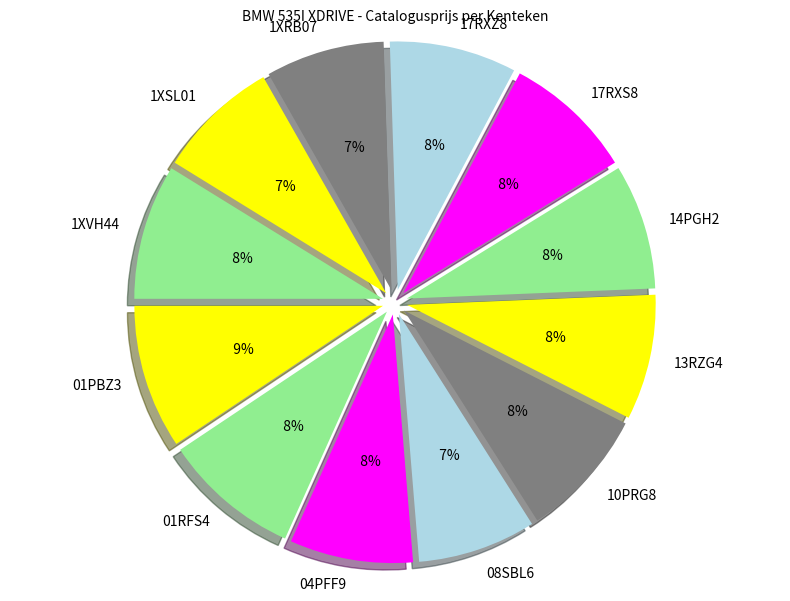

What is the smallest slice in the pie chart?

08SBL6